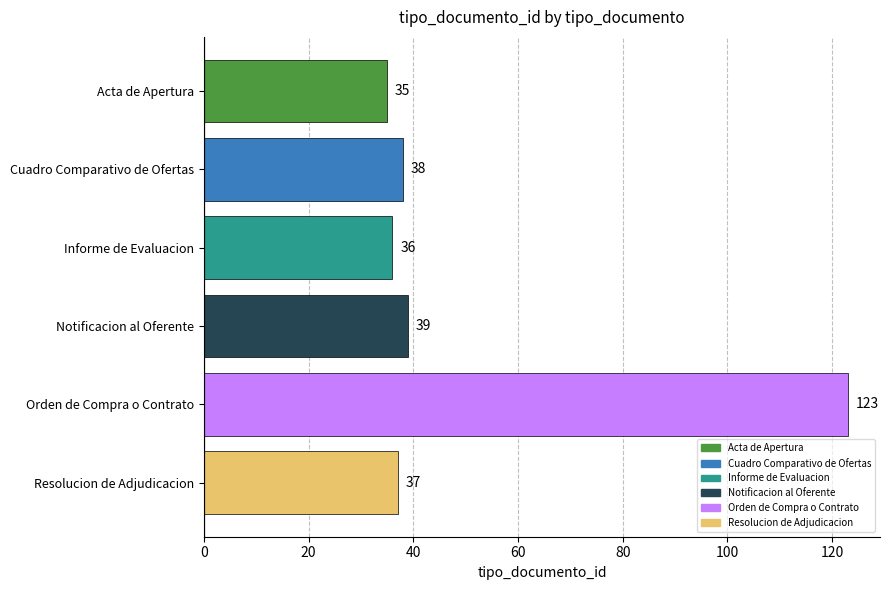

What is the approximate value at Acta de Apertura?

35